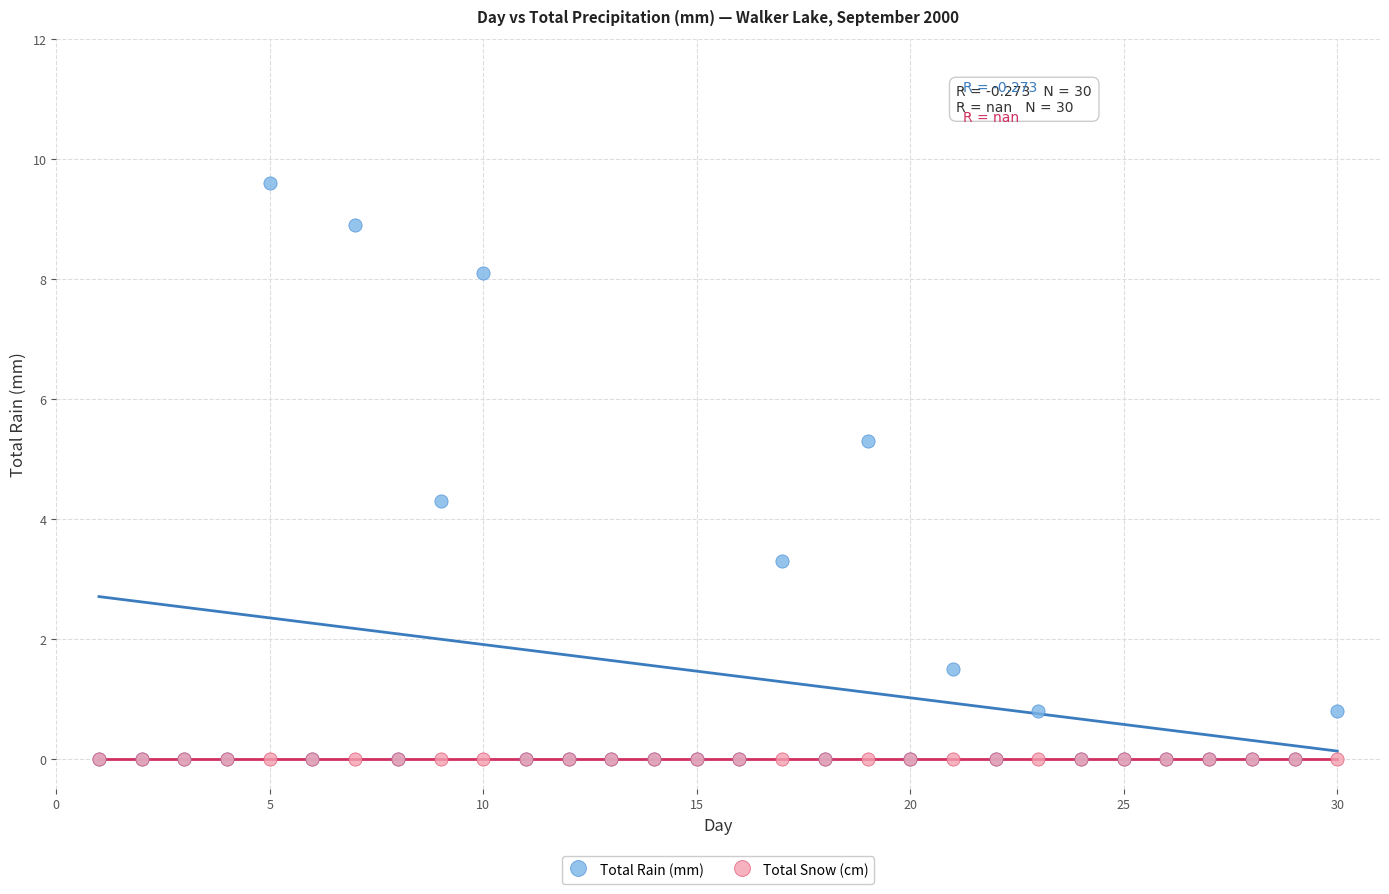

What are all the series names shown in the legend?

Total Rain (mm), Total Snow (cm)